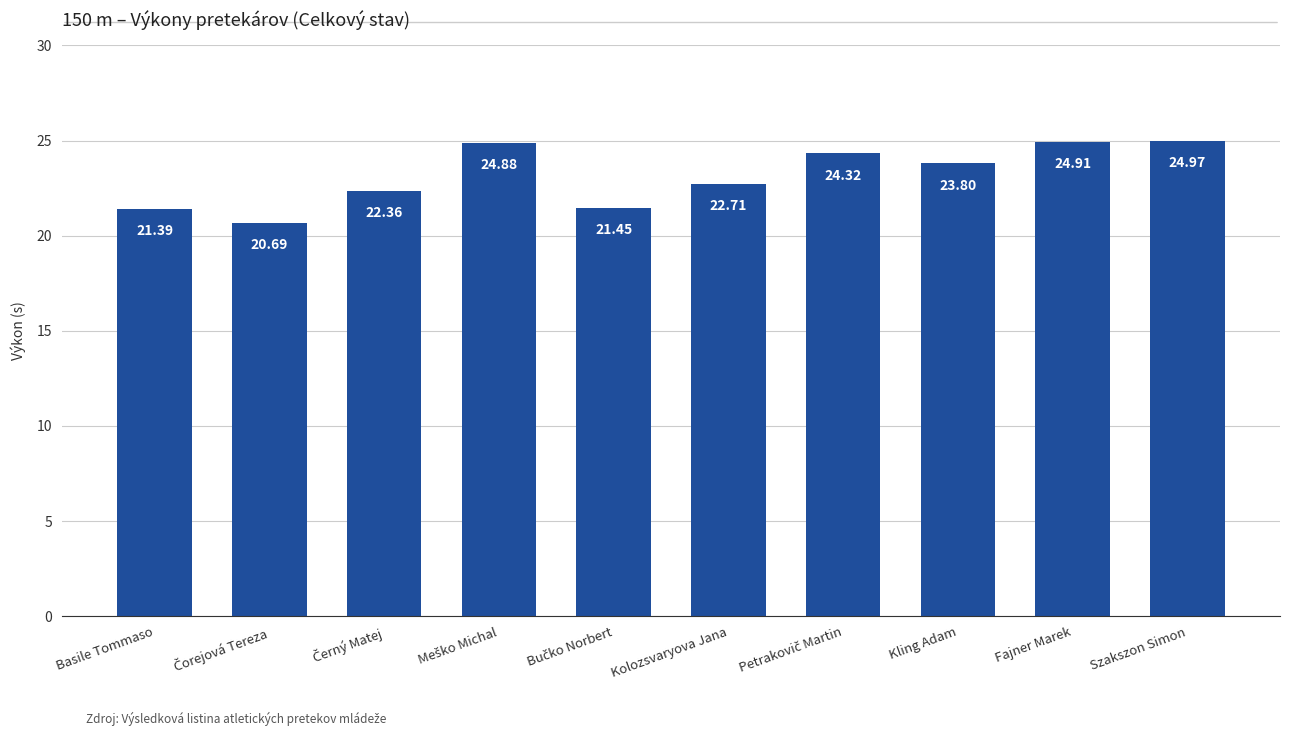

At which category does the chart reach its peak across all series?

Szakszon Simon